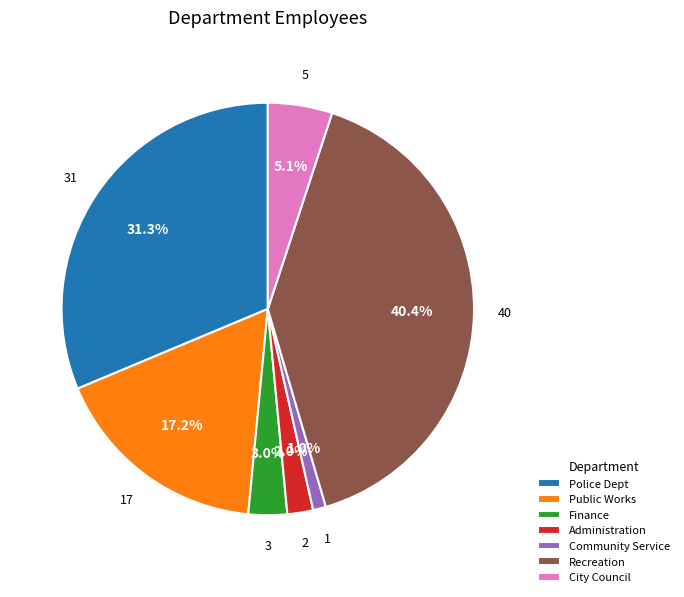

Is there a majority slice in this chart?

No